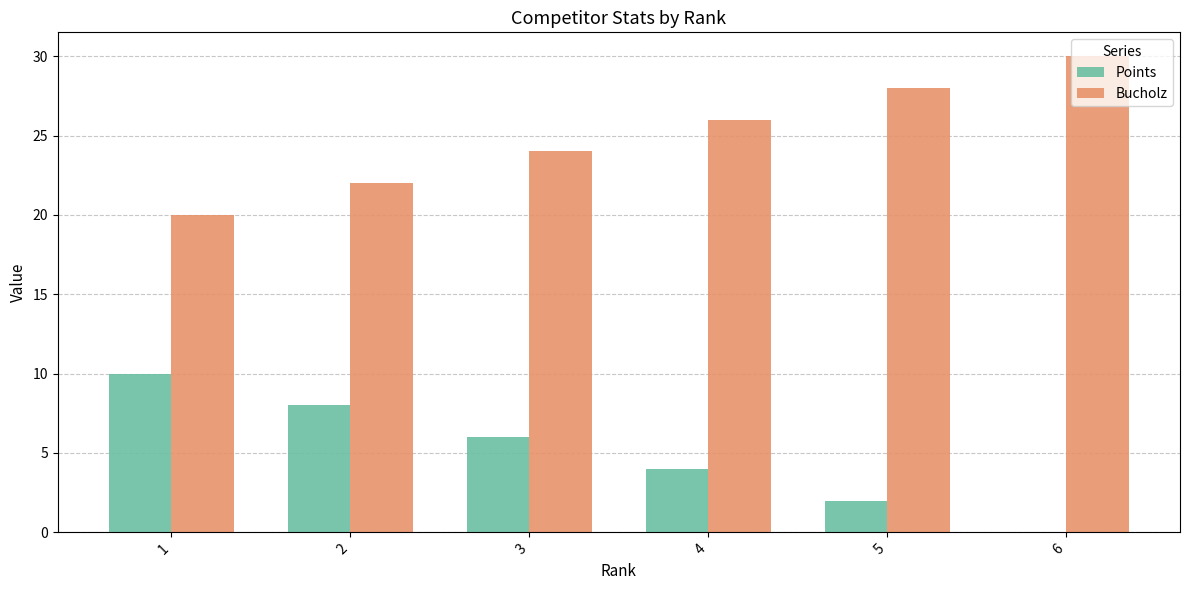

Reading right to left, transcribe all the data shown in this chart.

Points: 0	2	4	6	8	10
Bucholz: 30	28	26	24	22	20